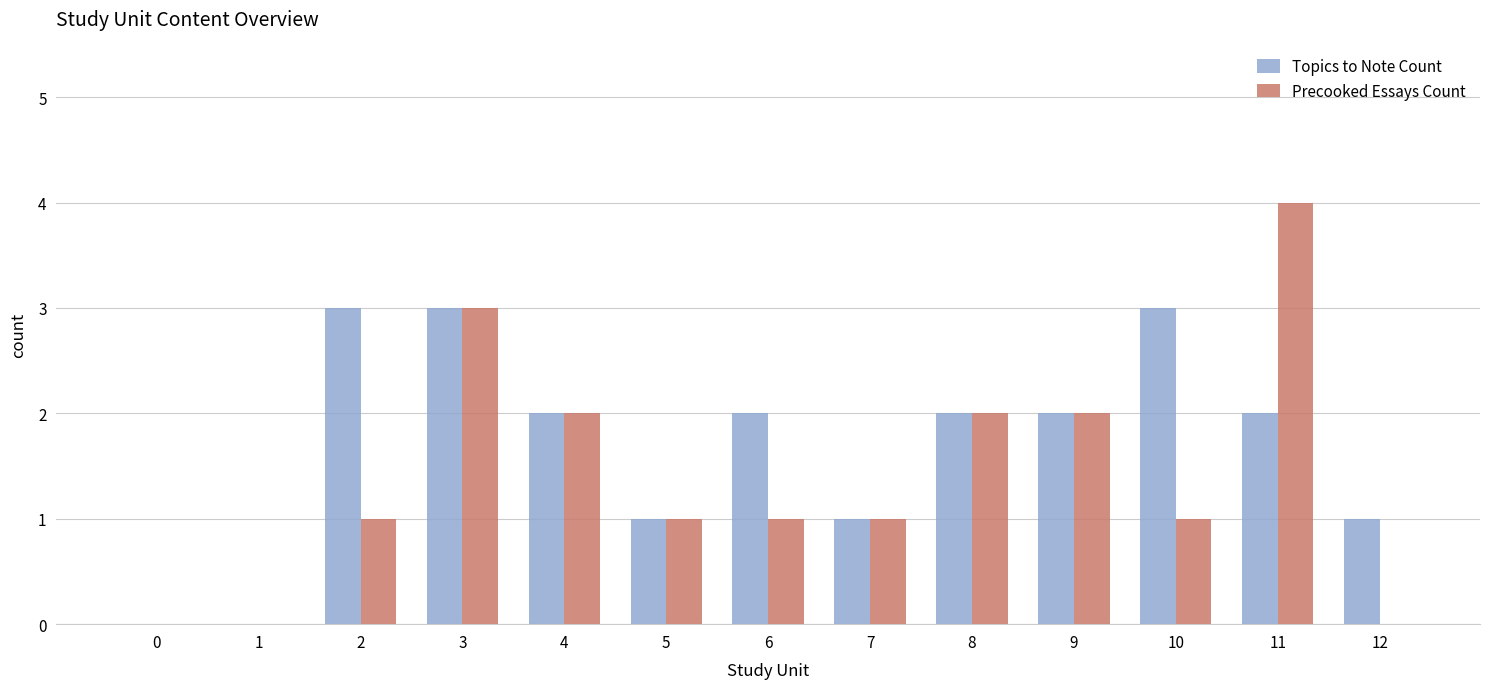

Reading left to right, what are all the values shown in this chart?

Topics to Note Count: 0=0	1=0	2=3	3=3	4=2	5=1	6=2	7=1	8=2	9=2	10=3	11=2	12=1
Precooked Essays Count: 0=0	1=0	2=1	3=3	4=2	5=1	6=1	7=1	8=2	9=2	10=1	11=4	12=0